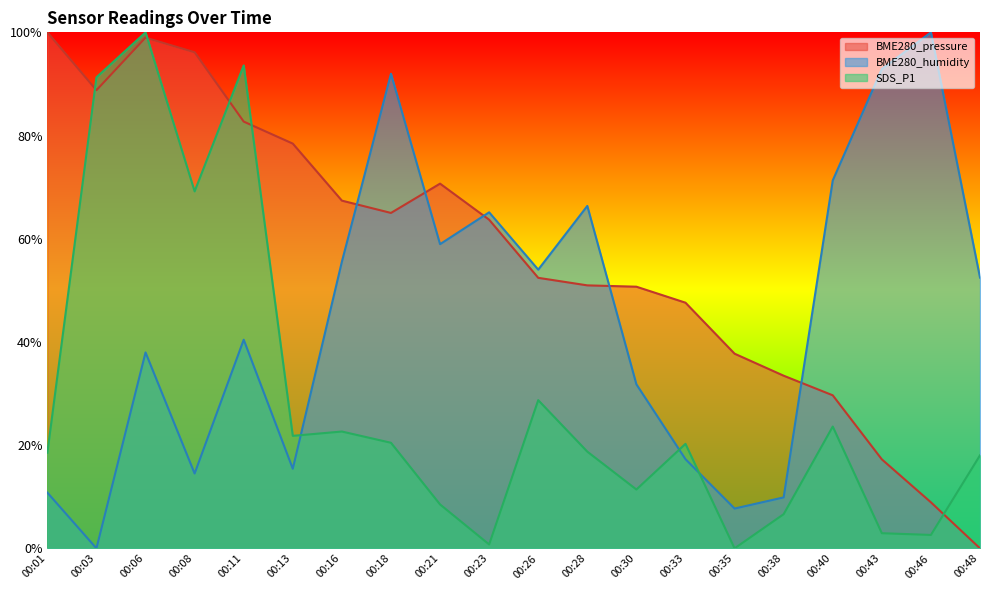

Reading right to left, what are all the values shown in this chart?

BME280_pressure: 0.0	8.9	17.2	29.7	33.5	37.7	47.6	50.7	51.0	52.4	63.7	70.7	65.0	67.4	78.4	82.7	96.1	99.0	88.8	100.0
BME280_humidity: 52.5	100.0	92.9	71.3	9.9	7.7	17.3	31.8	66.4	54.0	65.1	59.0	92.0	55.6	15.4	40.4	14.5	38.0	0.0	10.8
SDS_P1: 18.0	2.6	2.9	23.6	6.6	0.0	20.3	11.4	18.7	28.7	0.8	8.5	20.5	22.6	21.8	93.6	69.2	100.0	91.3	18.5